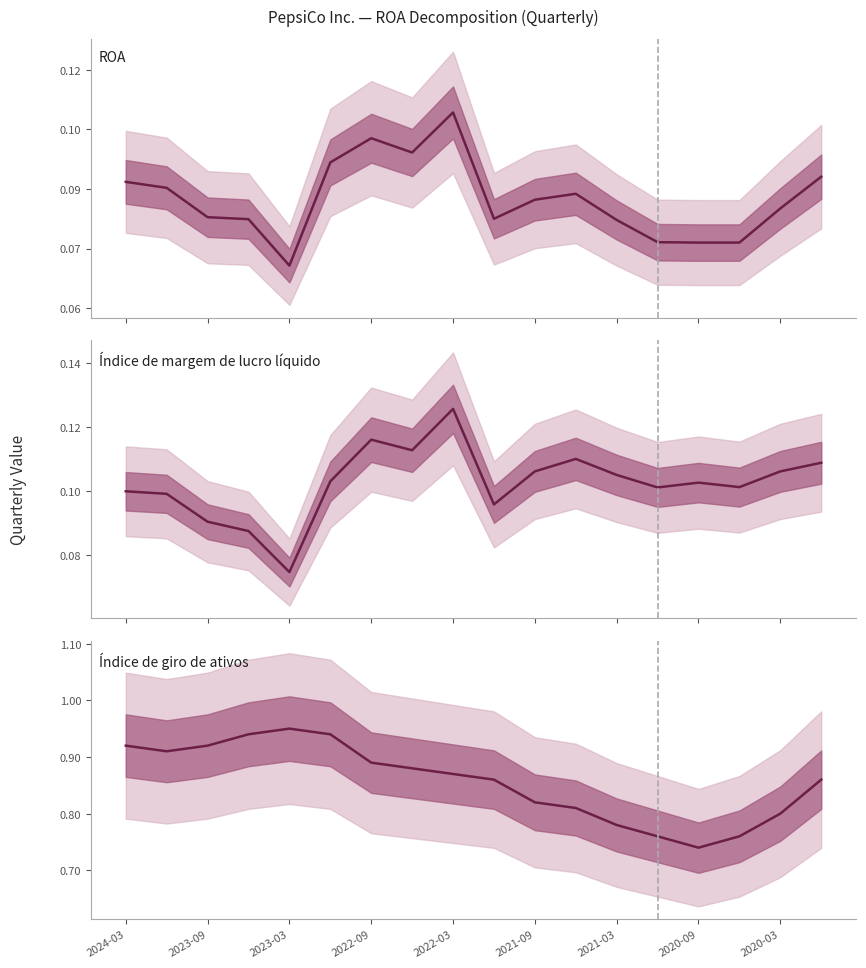

Count the number of categories in the chart.

18